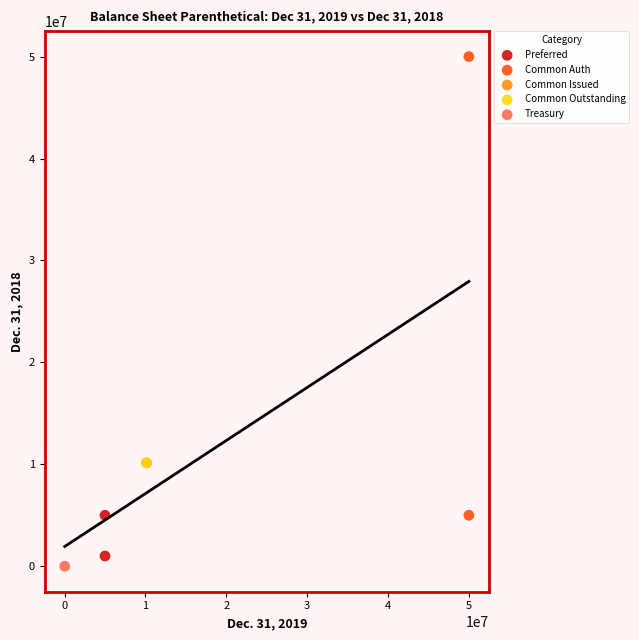

Which series reaches the minimum Y coordinate?

Treasury